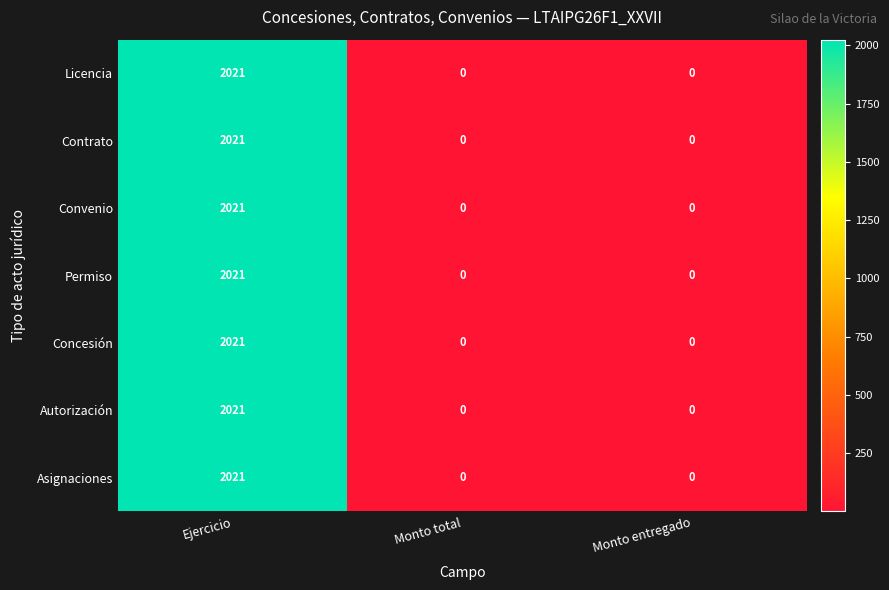

At which category is the sum across all series the highest?

Ejercicio